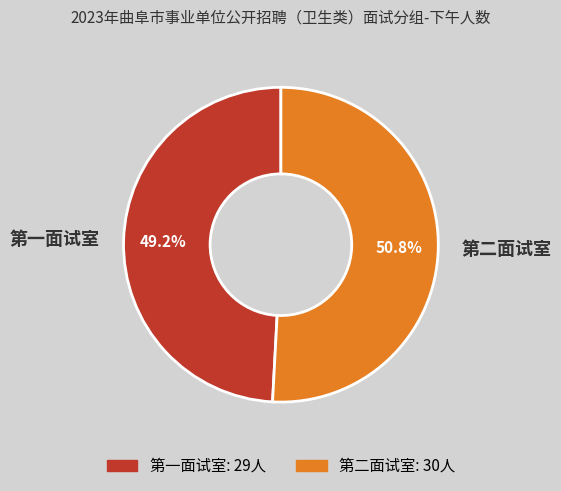

What is the ratio of the value at 第二面试室 to the value at 第一面试室?

1.0